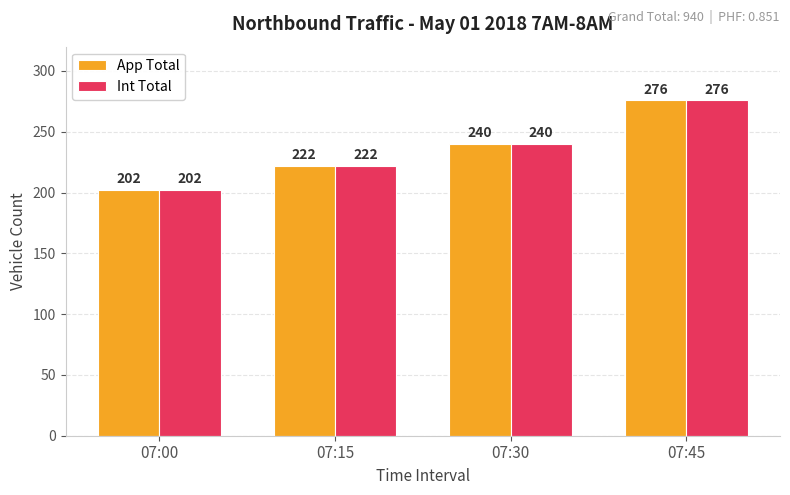

Reading left to right, extract all data points from this chart.

App Total: 07:00=202	07:15=222	07:30=240	07:45=276
Int Total: 07:00=202	07:15=222	07:30=240	07:45=276